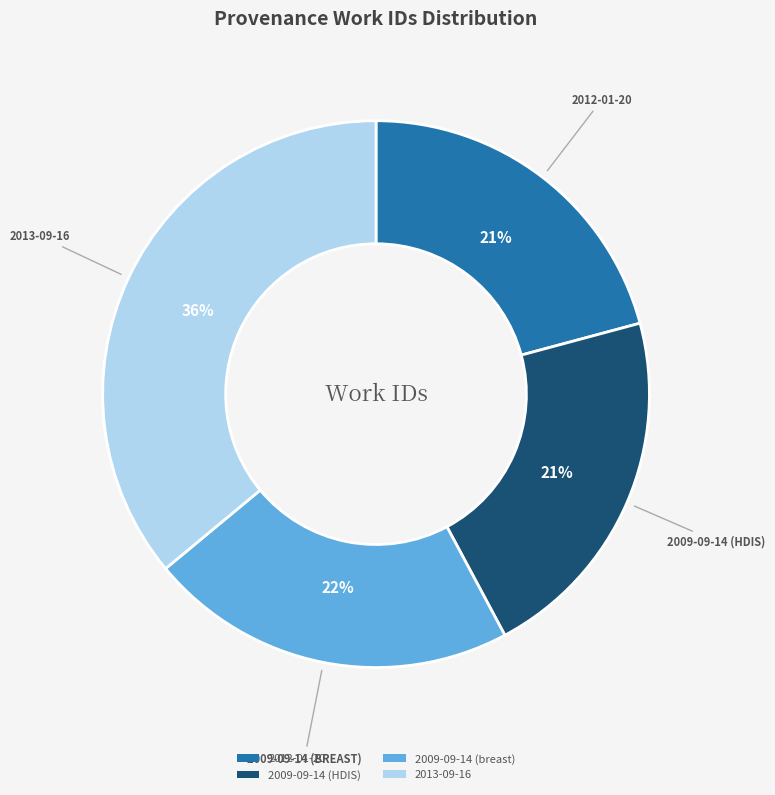

Between 2009-09-14 (breast) and 2012-01-20, which is larger?

2009-09-14 (breast)